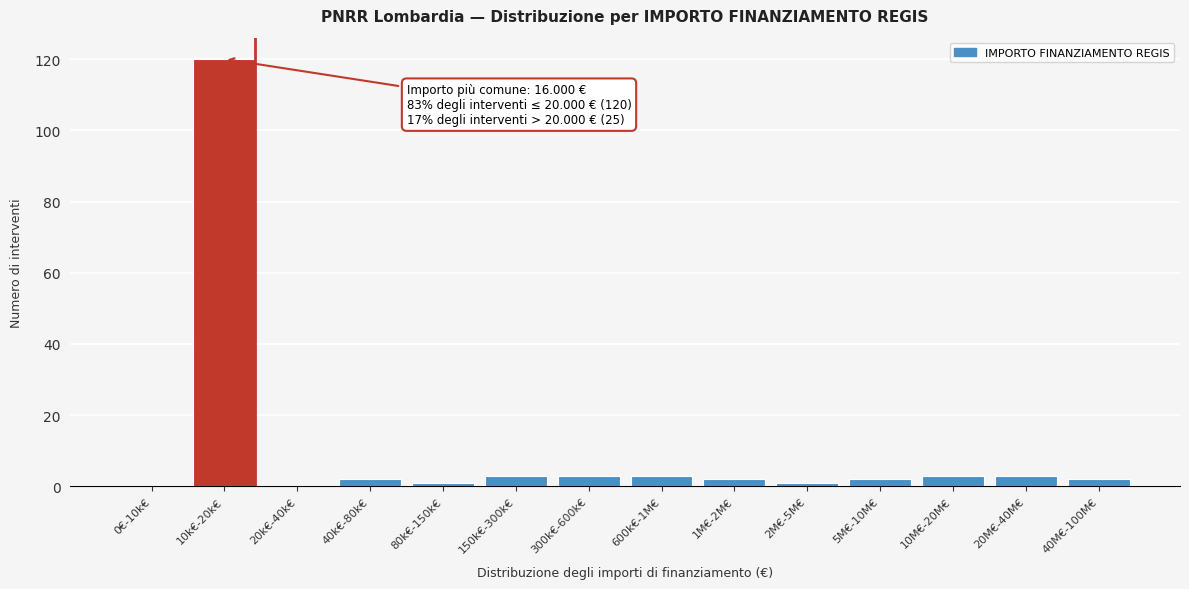

Reading left to right, extract all data points from this chart.

0€-10k€=0	10k€-20k€=120	20k€-40k€=0	40k€-80k€=2	80k€-150k€=1	150k€-300k€=3	300k€-600k€=3	600k€-1M€=3	1M€-2M€=2	2M€-5M€=1	5M€-10M€=2	10M€-20M€=3	20M€-40M€=3	40M€-100M€=2